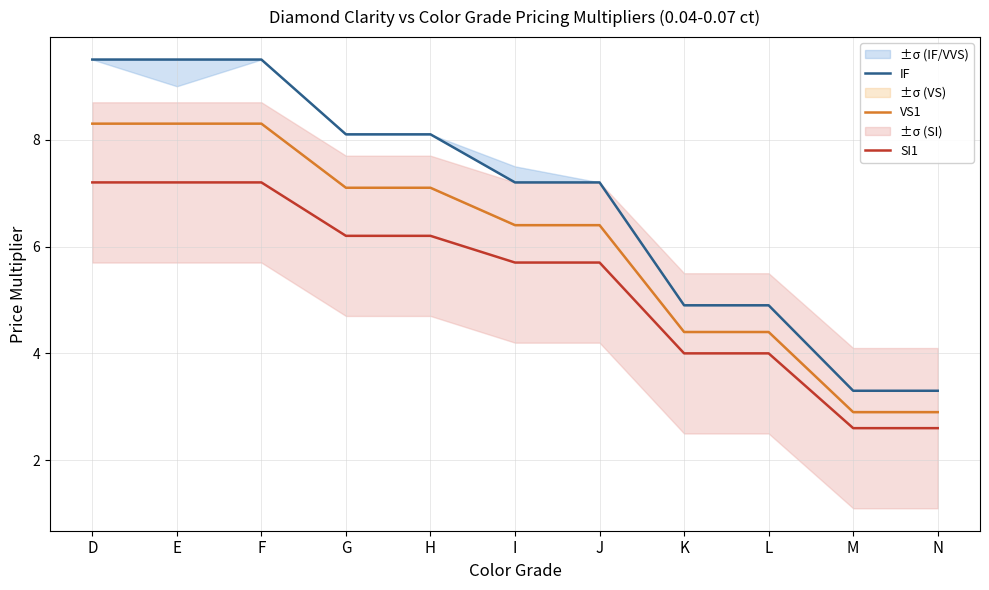

Rank the series at I from highest to lowest value.

IF, VS1, SI1